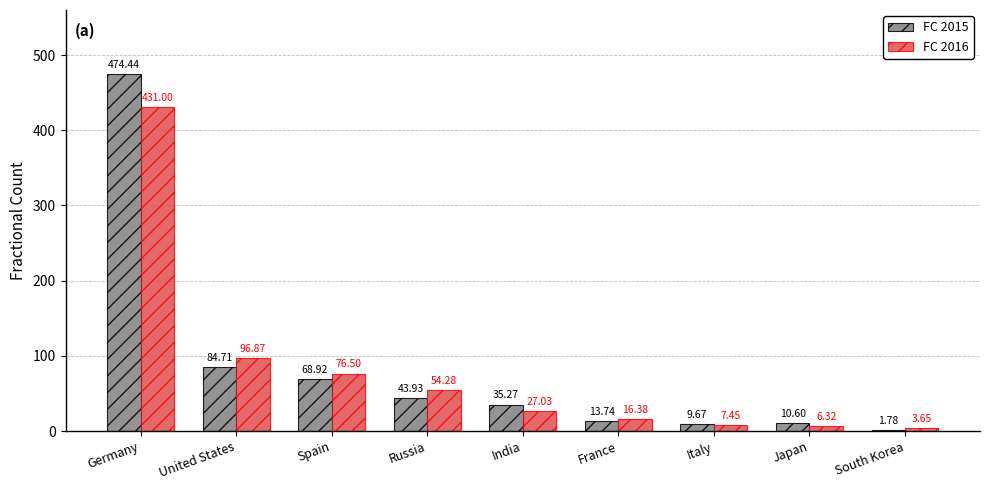

What position from the right is France?

4